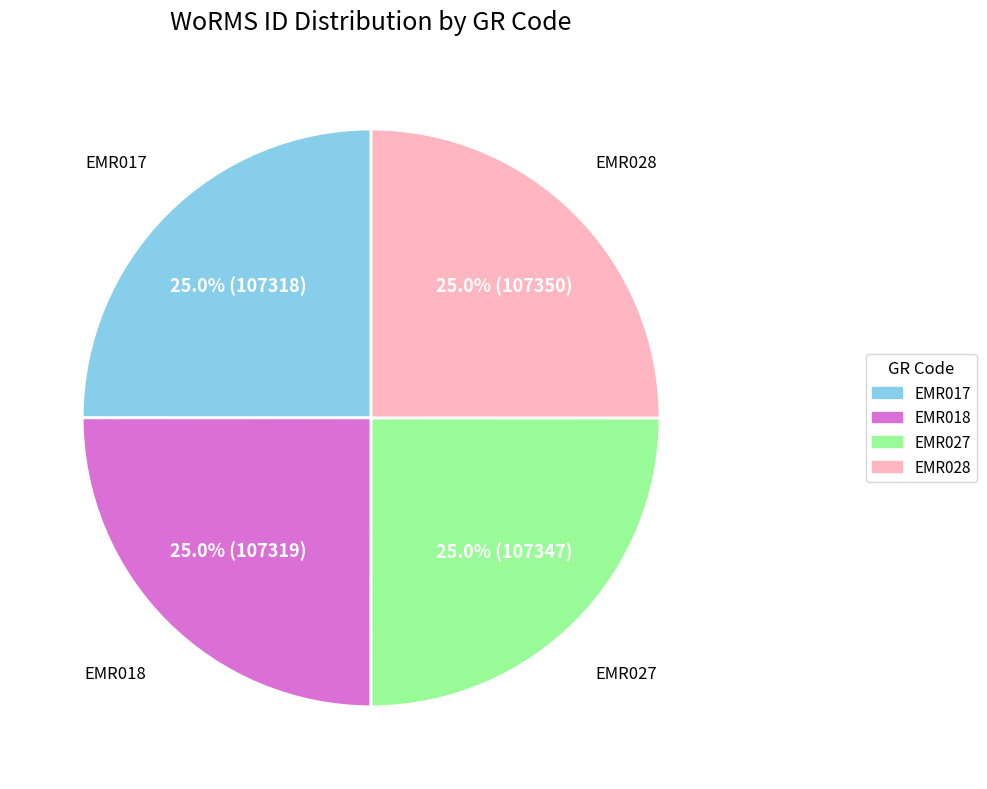

To the nearest percent, what percentage of the pie is EMR028?

25%